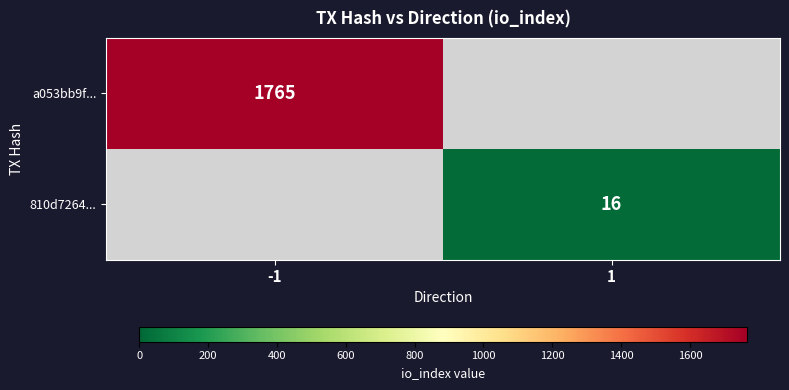

What is the total value across all series at -1?

1765